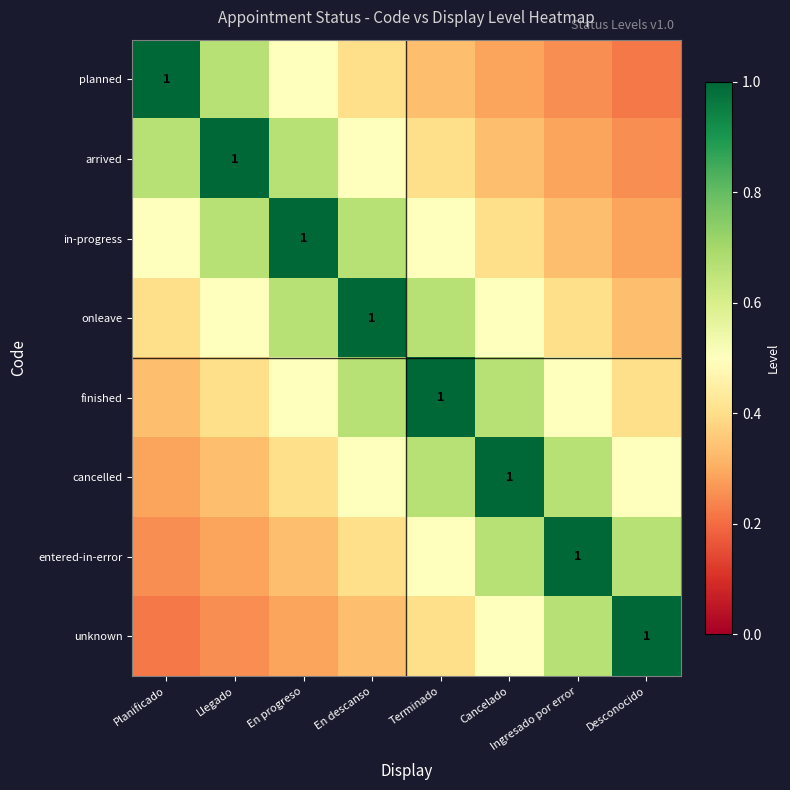

Rank the series at Terminado from highest to lowest value.

finished, onleave, cancelled, in-progress, entered-in-error, arrived, unknown, planned